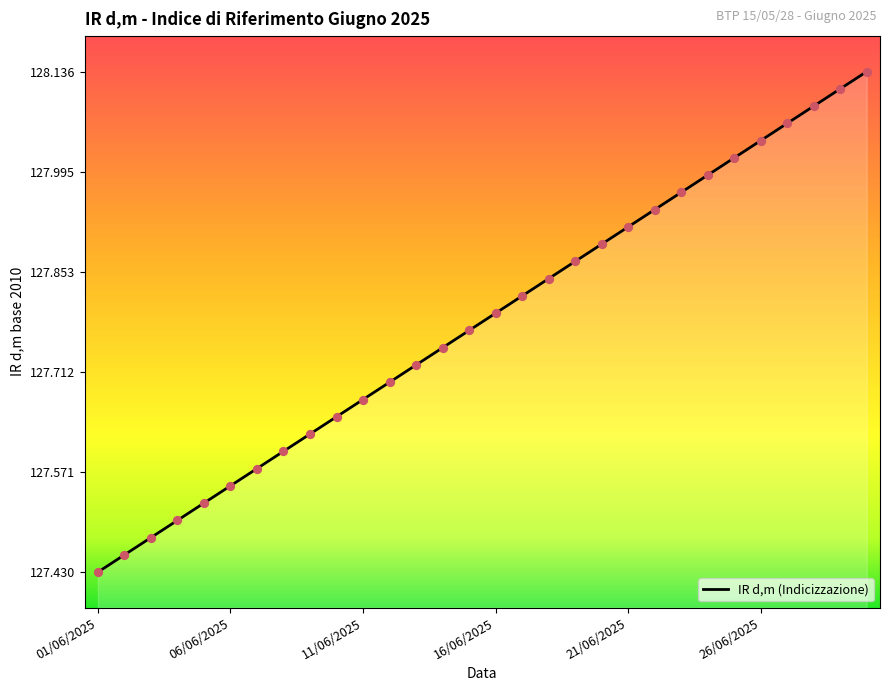

What is the difference between the maximum and minimum values?

0.7